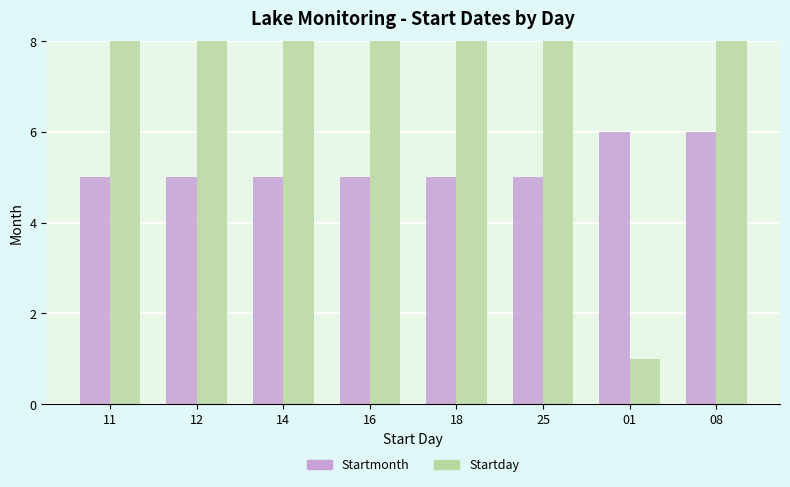

Reading right to left, extract all data points from this chart.

Startmonth: 08=6	01=6	25=5	18=5	16=5	14=5	12=5	11=5
Startday: 08=8	01=1	25=25	18=18	16=16	14=14	12=12	11=11